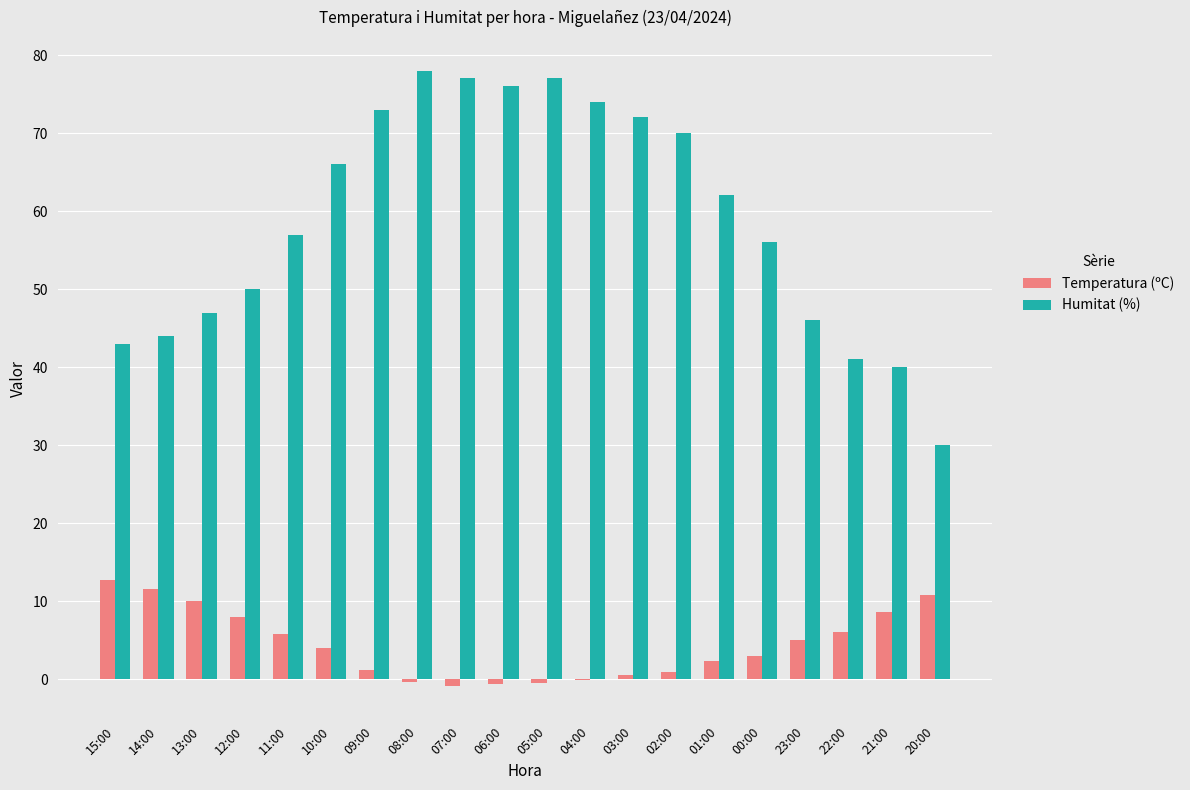

Which series changed the most between 05:00 and 21:00?

Humitat (%)